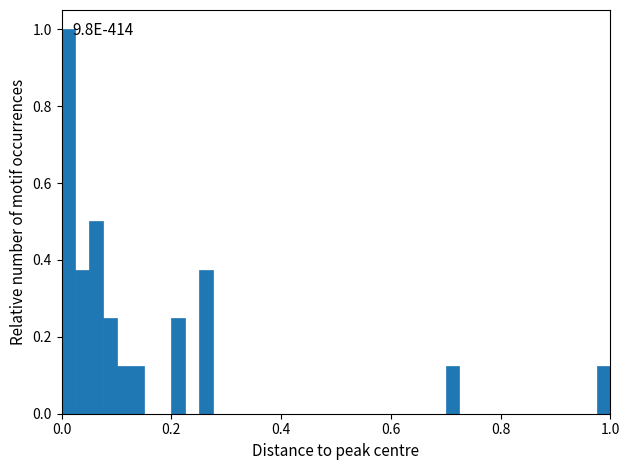

Read against the x-axis, roughly where is the centre of the tallest bar?

0.02